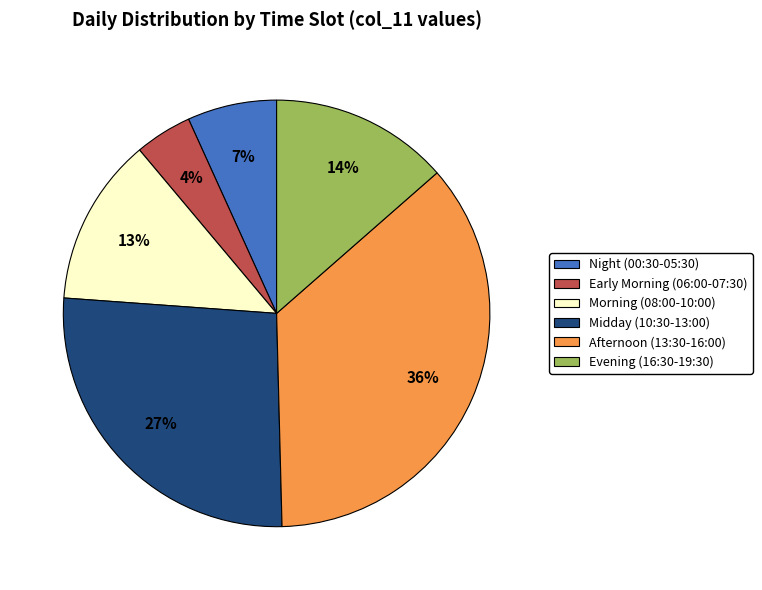

Does any single category account for the majority?

No